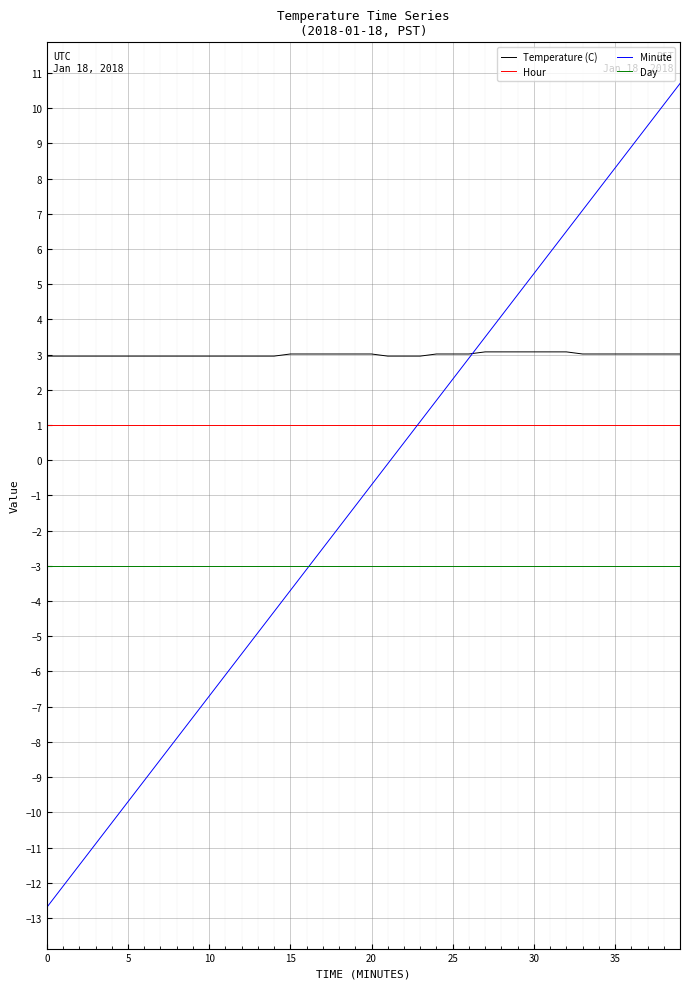

True or false: Day and Hour cross at least once.

False